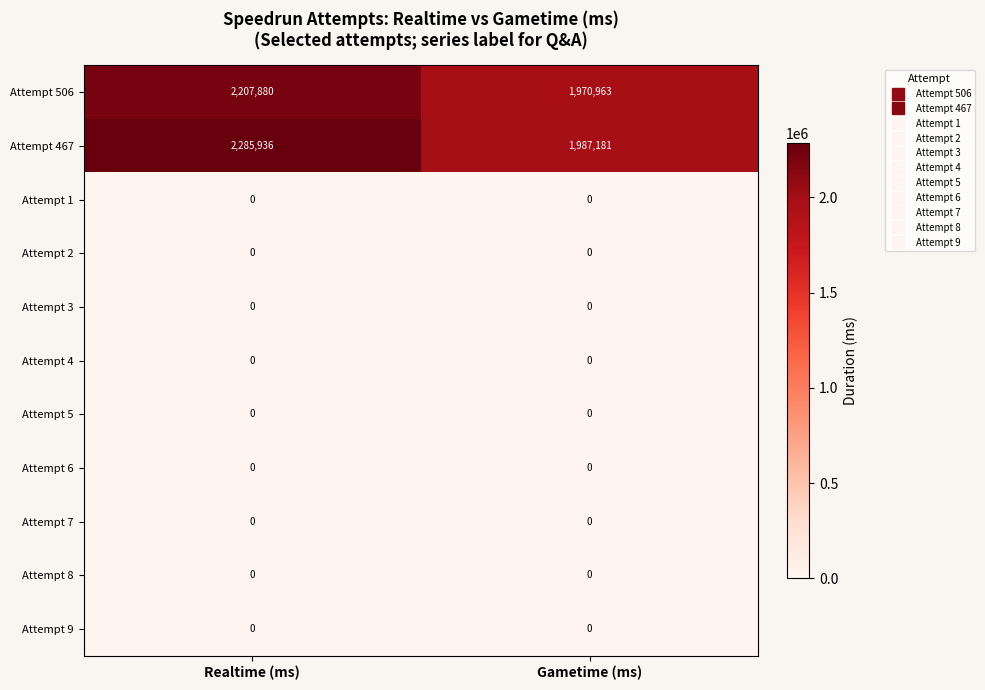

What is the difference between the highest and lowest values at Gametime (ms)?

1987181